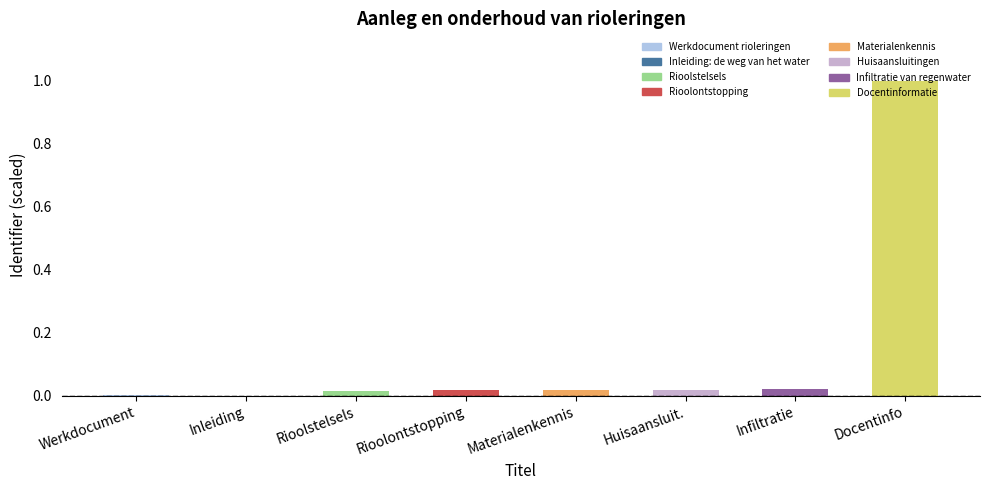

Are the bars grouped side by side (vs. stacked)?

No